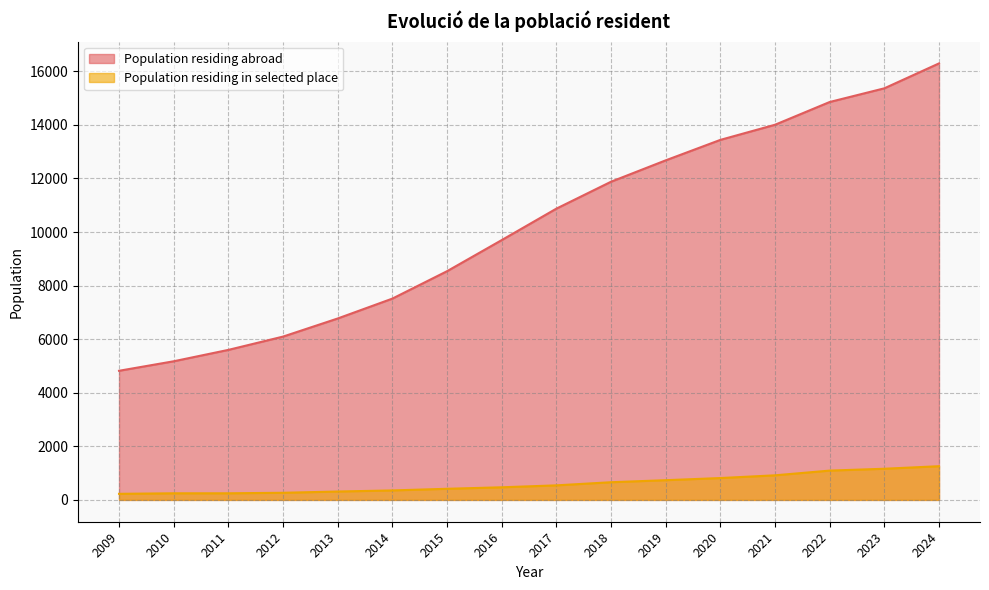

How many values in the Population residing abroad series are below 10872?

8